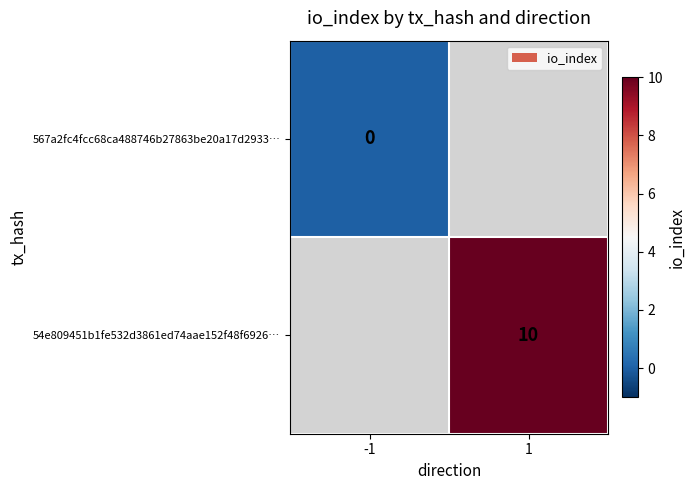

Is the value of 567a2fc4fcc68ca488746b27863be20a17d2933… at -1 greater than the value of 54e809451b1fe532d3861ed74aae152f48f6926… at 1?

No